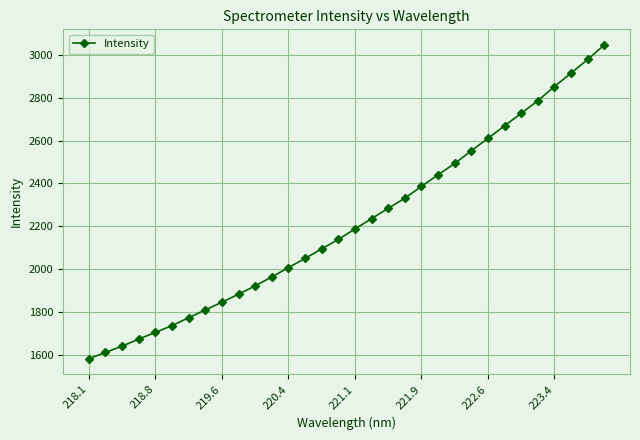

What is the smallest value displayed?

1582.1